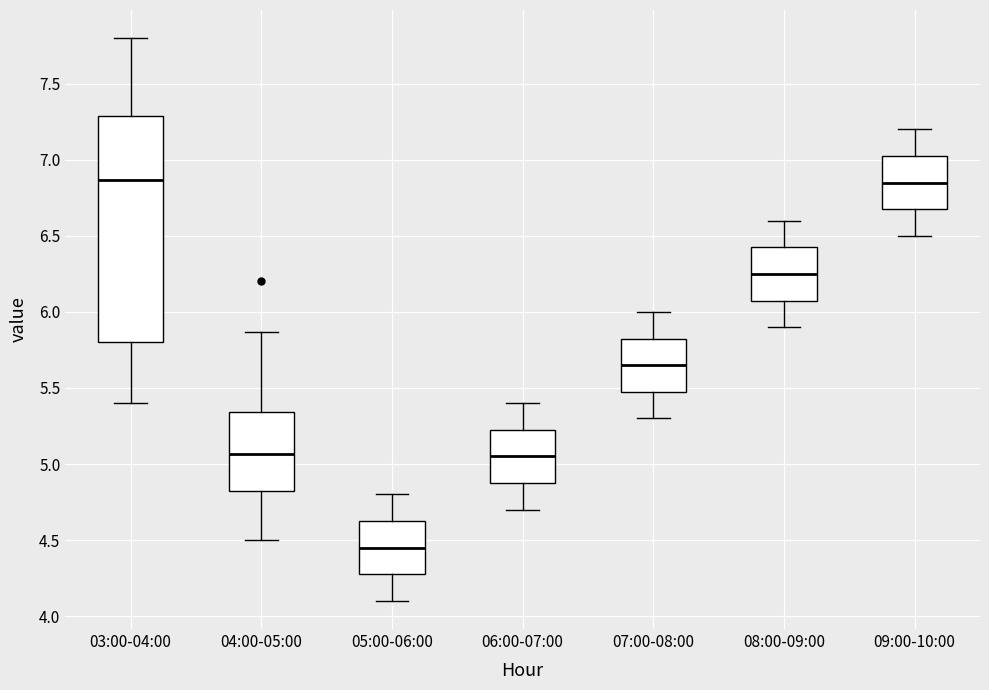

Which box is the tallest, from its lower edge to its upper edge?

03:00-04:00